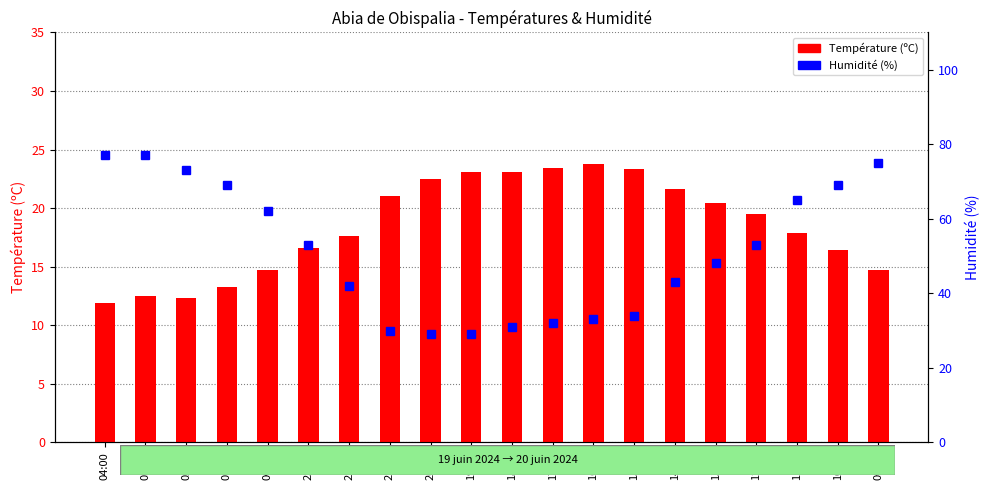

What is the lowest value of the Température (ºC) series?

11.9